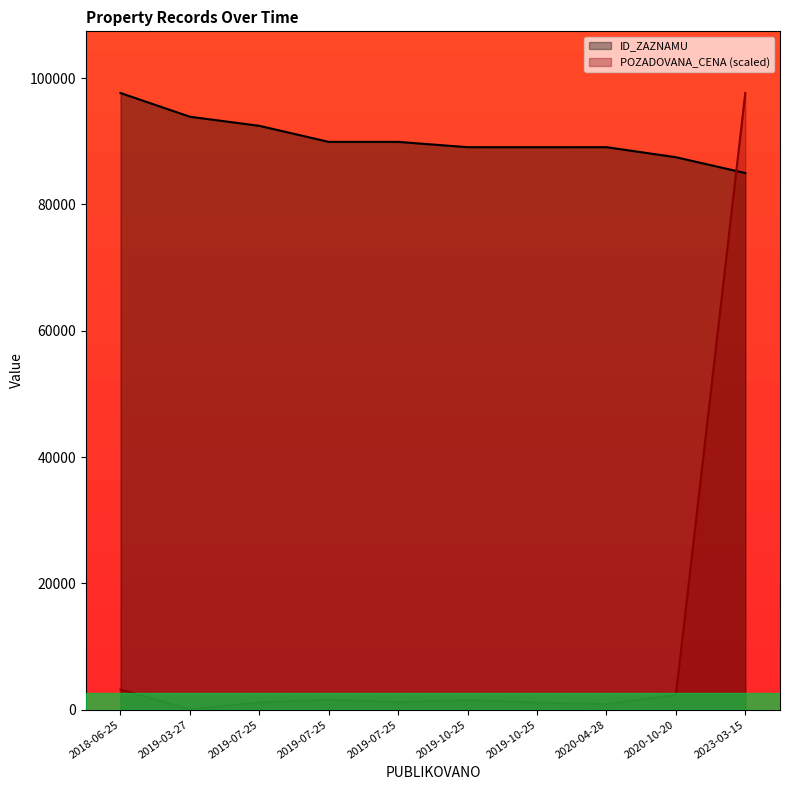

What is the difference between the ID_ZAZNAMU values at 2019-07-25 and 2019-10-25?

841.0